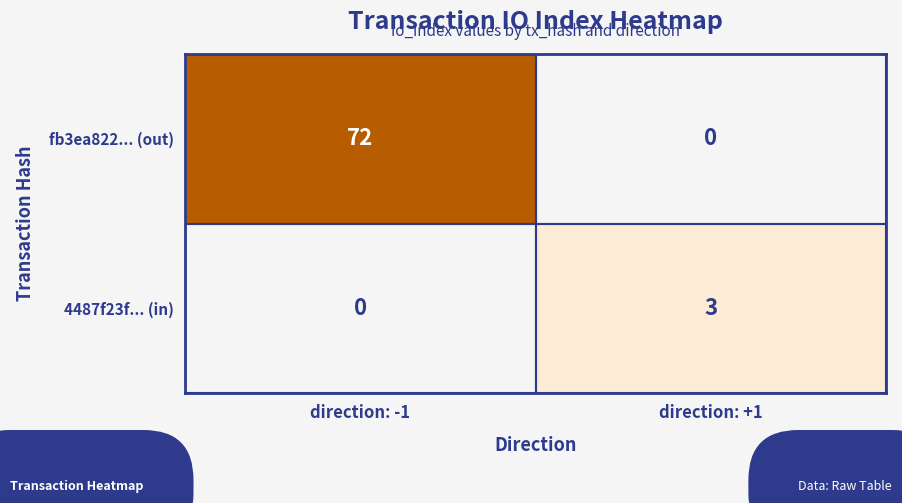

True or false: 4487f23f... (in) has a value of 3 at direction: +1.

True